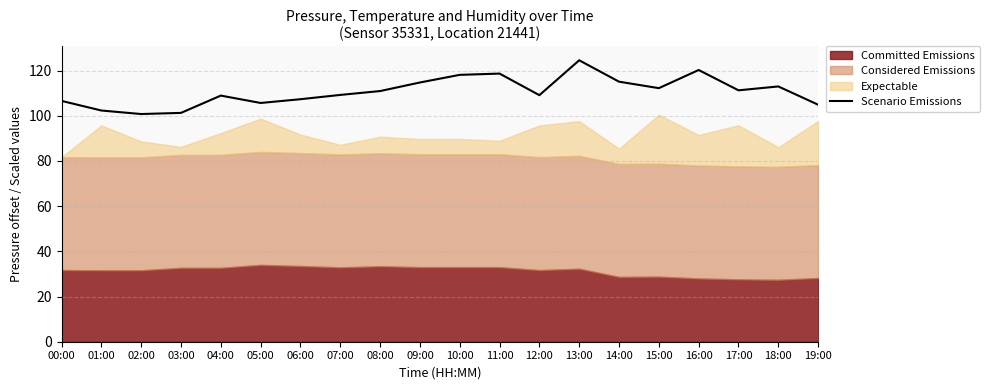

How many values are below 110?

10